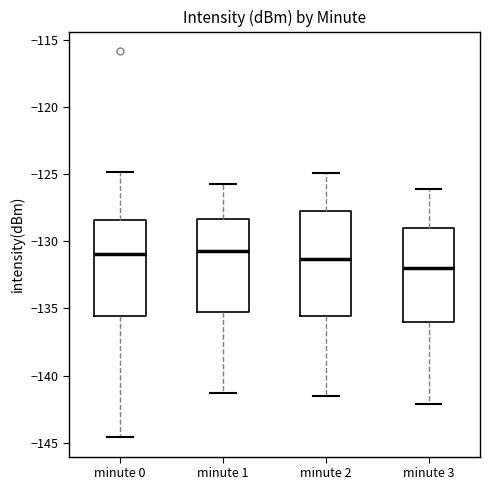

Reading left to right, transcribe this box plot: for each box, give where its median line is, the range the box spans, and where its two whiskers end, as read against the y-axis. The values are not printed on the chart, so give them approximately, as read against the axis.

minute 0: median -131.0, box -135.5 to -128.5, whiskers -144.5 to -125.0
minute 1: median -130.5, box -135.0 to -128.5, whiskers -141.5 to -125.5
minute 2: median -131.5, box -135.5 to -127.5, whiskers -141.5 to -125.0
minute 3: median -132.0, box -136.0 to -129.0, whiskers -142.0 to -126.0